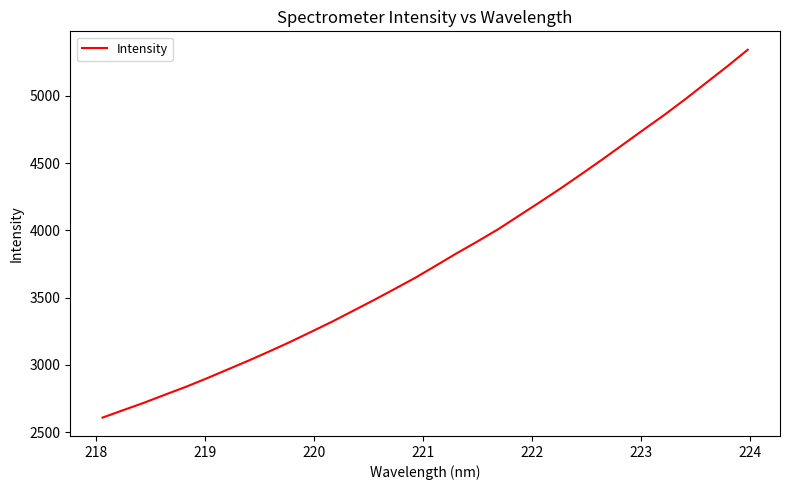

What is the smallest value displayed?

2607.5